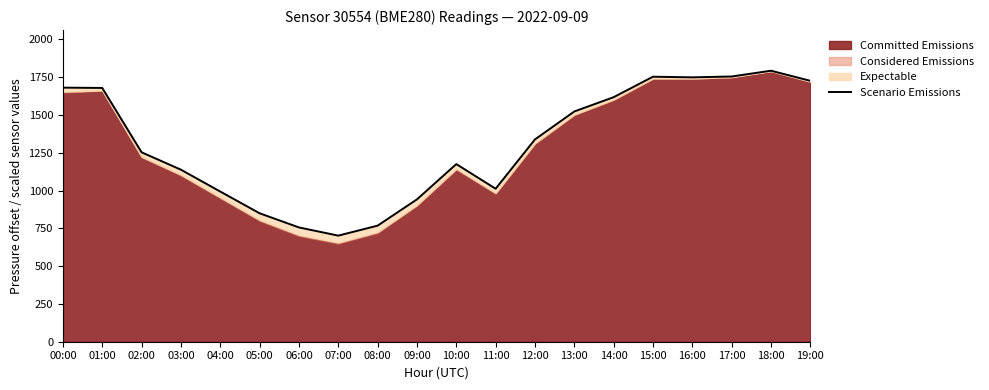

The value at 09:00 is 333.8. True or false?

False